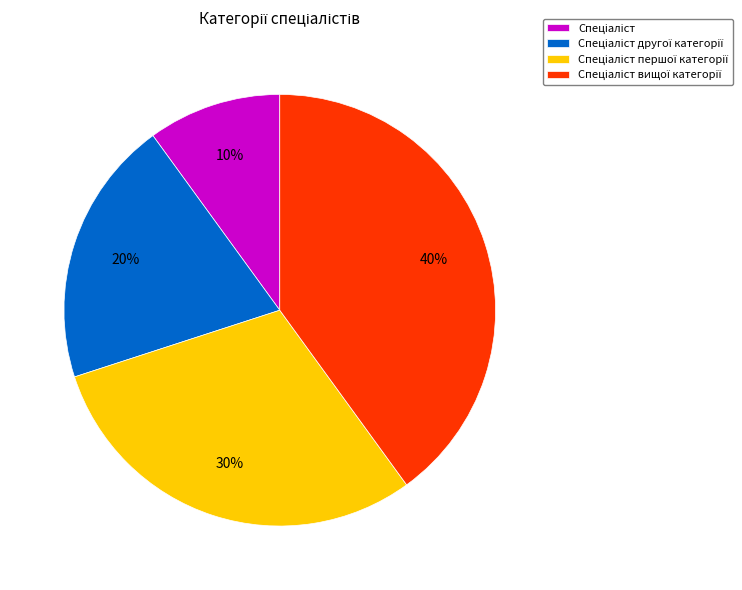

To the nearest percent, what is the difference between the largest and smallest slice percentages?

30%